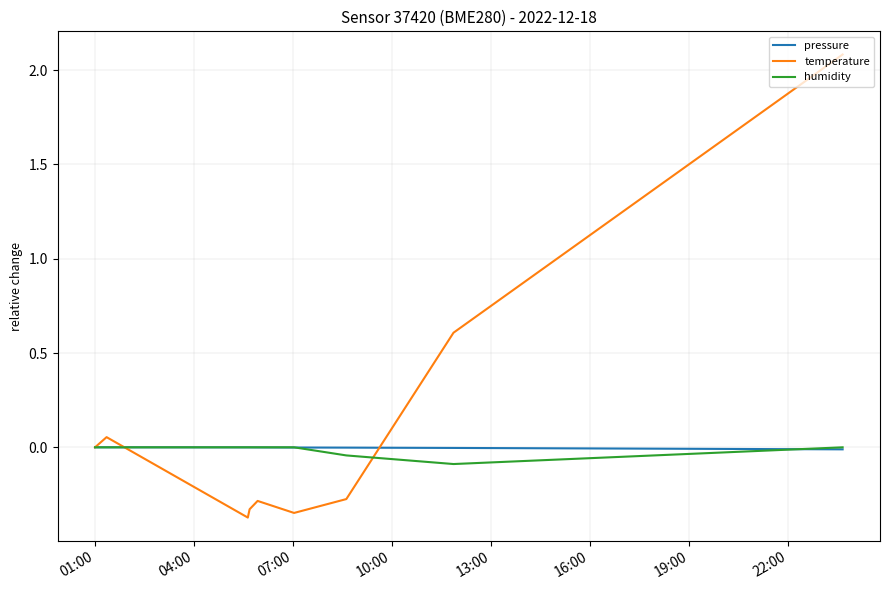

Which series has the widest spread of values?

temperature